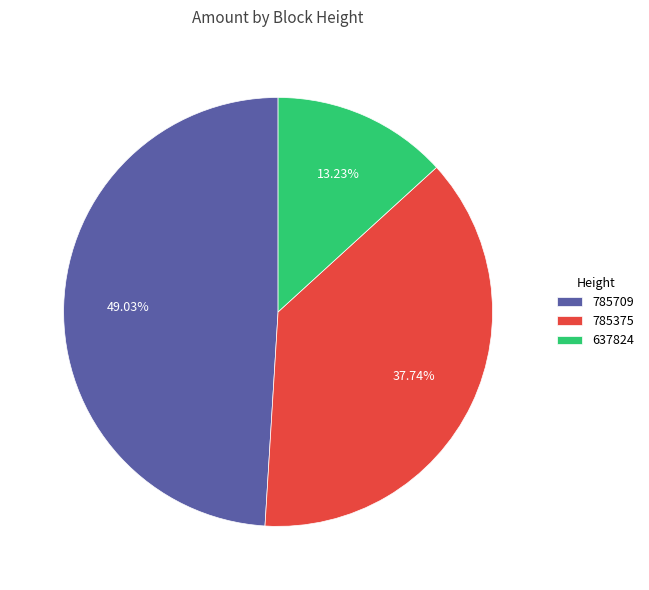

To the nearest percent, what portion does 637824 represent?

13%